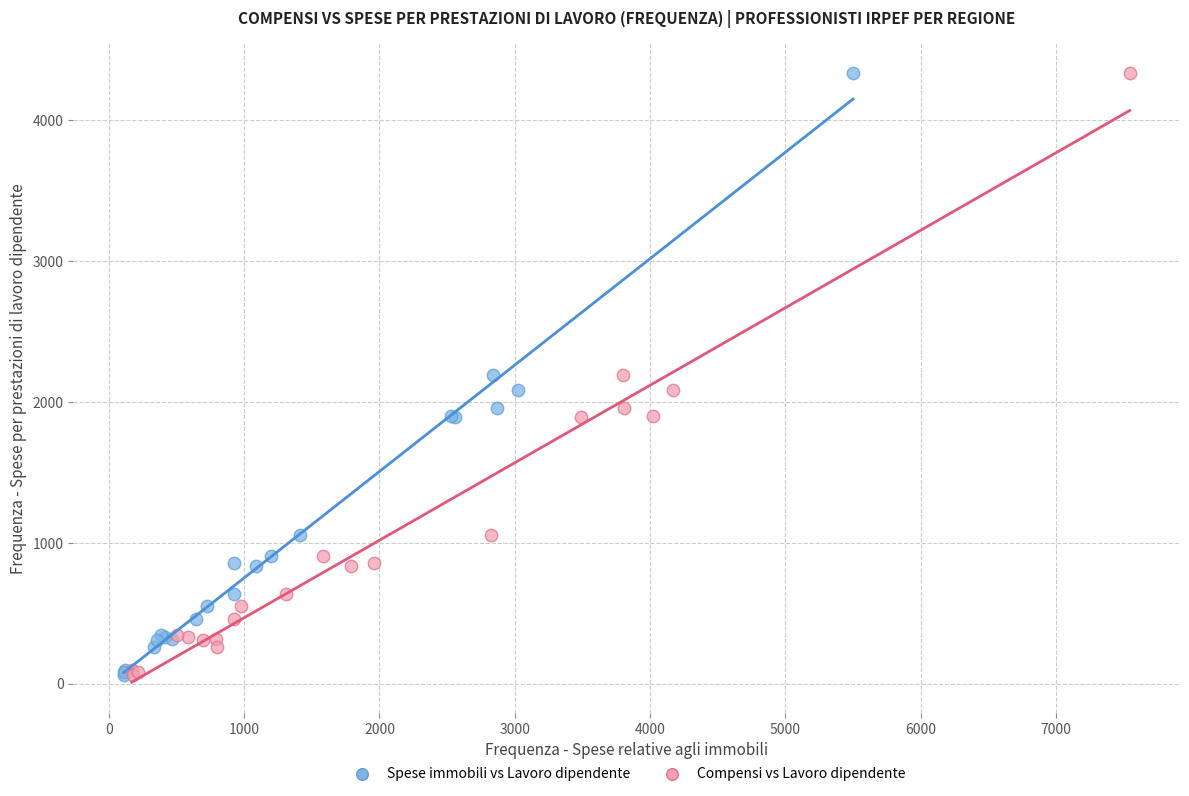

What are all the series names shown in the legend?

Spese immobili vs Lavoro dipendente, Compensi vs Lavoro dipendente